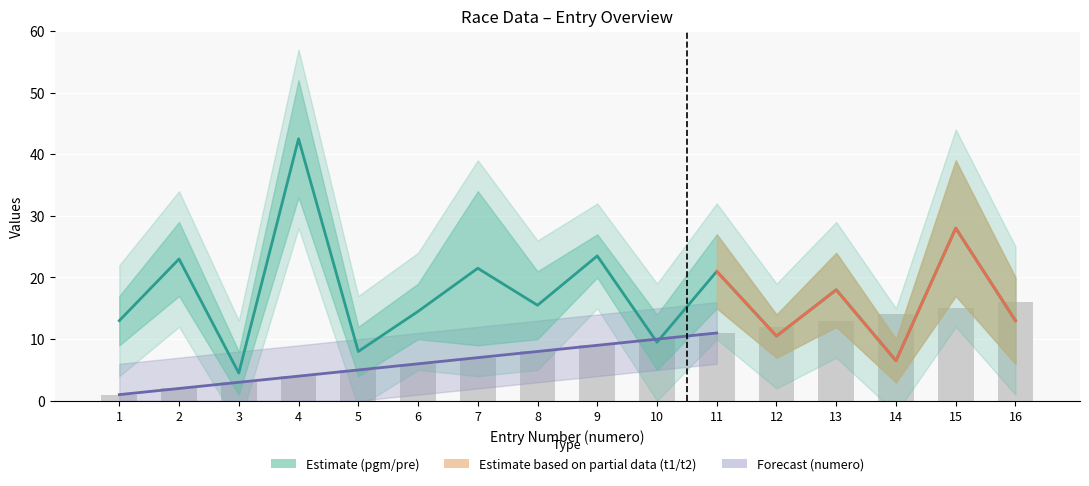

How many values in the numero series are below 9?

8